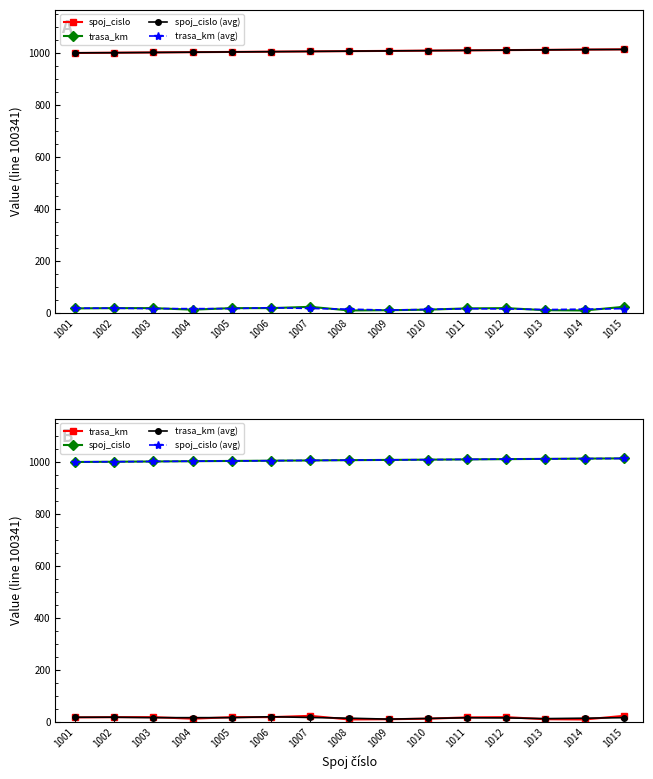

Is it true that trasa_km equals 38.2 at 1015?

False